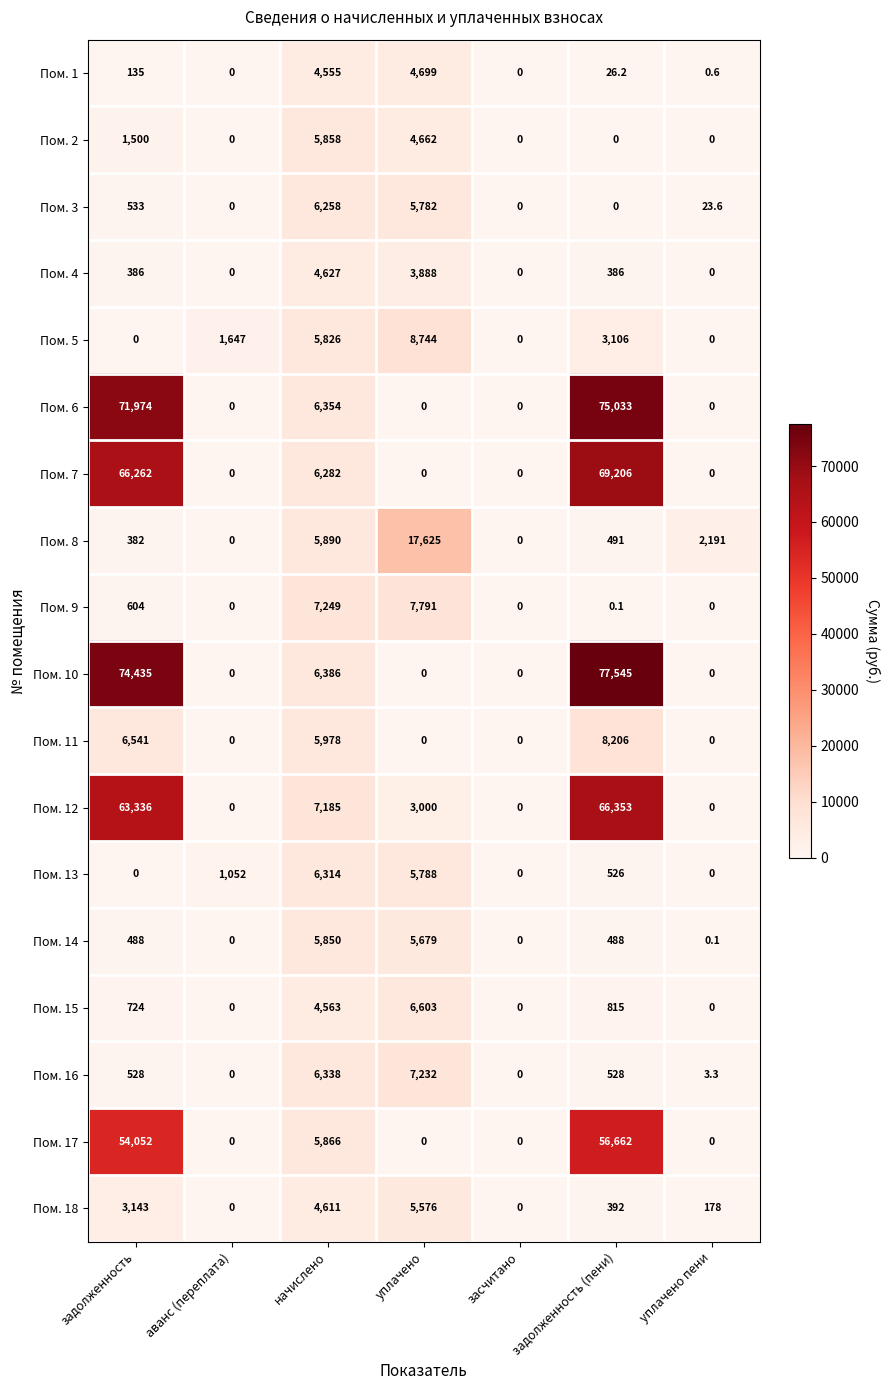

True or false: Пом. 18 has a value of 5576.0 at уплачено.

True